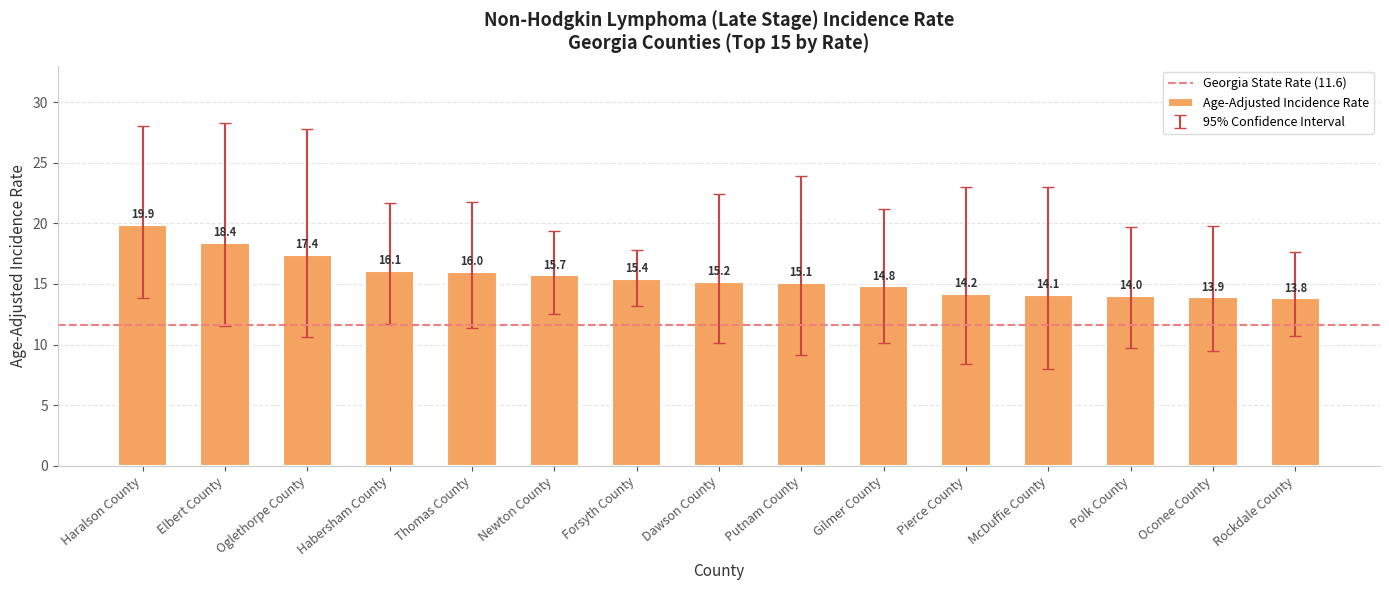

At which category does the chart reach its minimum across all series?

Rockdale County